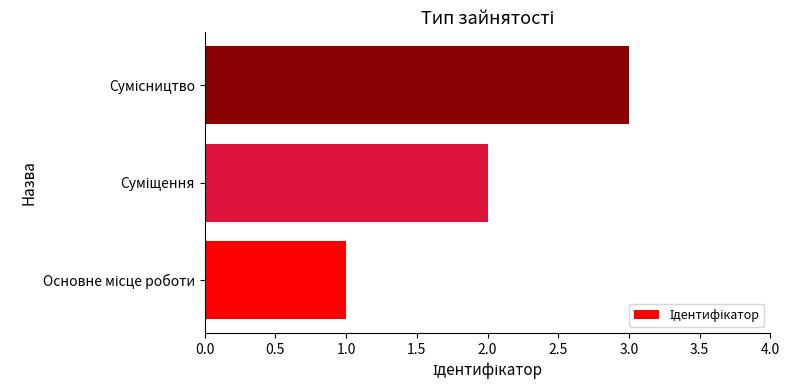

What is the sum of all values?

6